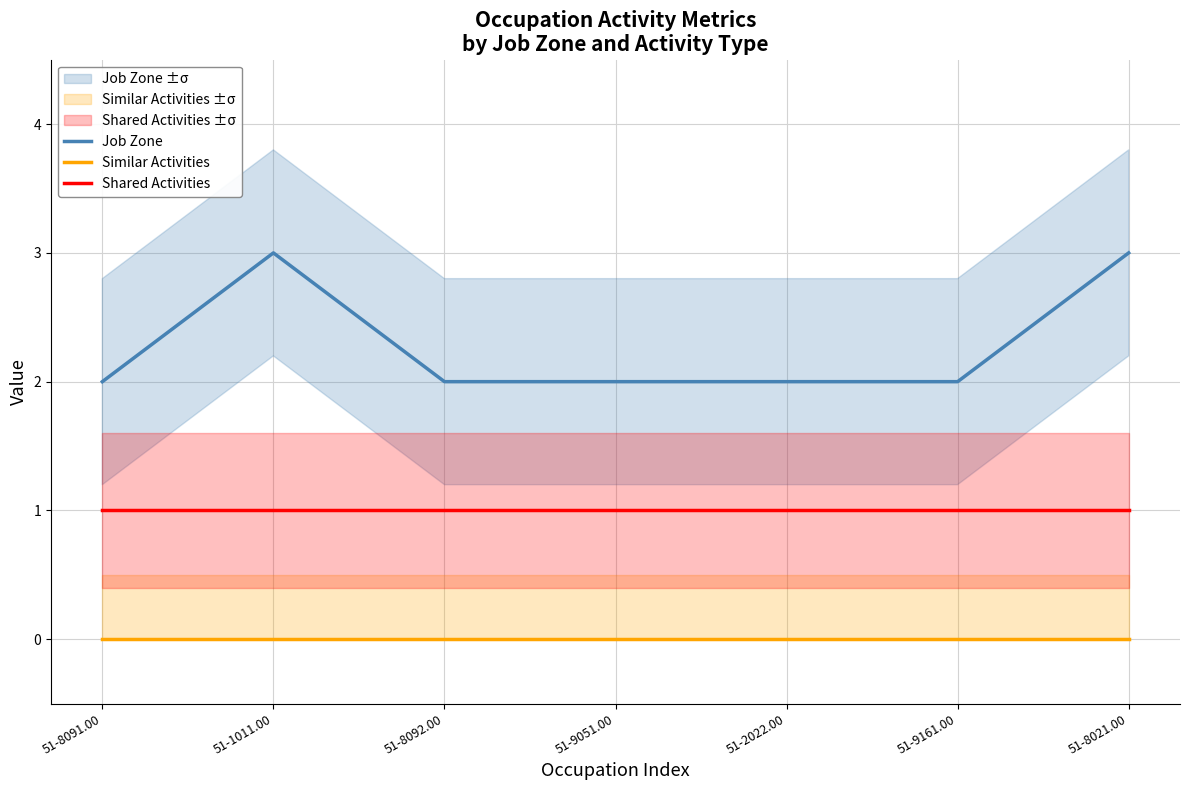

Which series has the largest range (max minus min)?

Job Zone